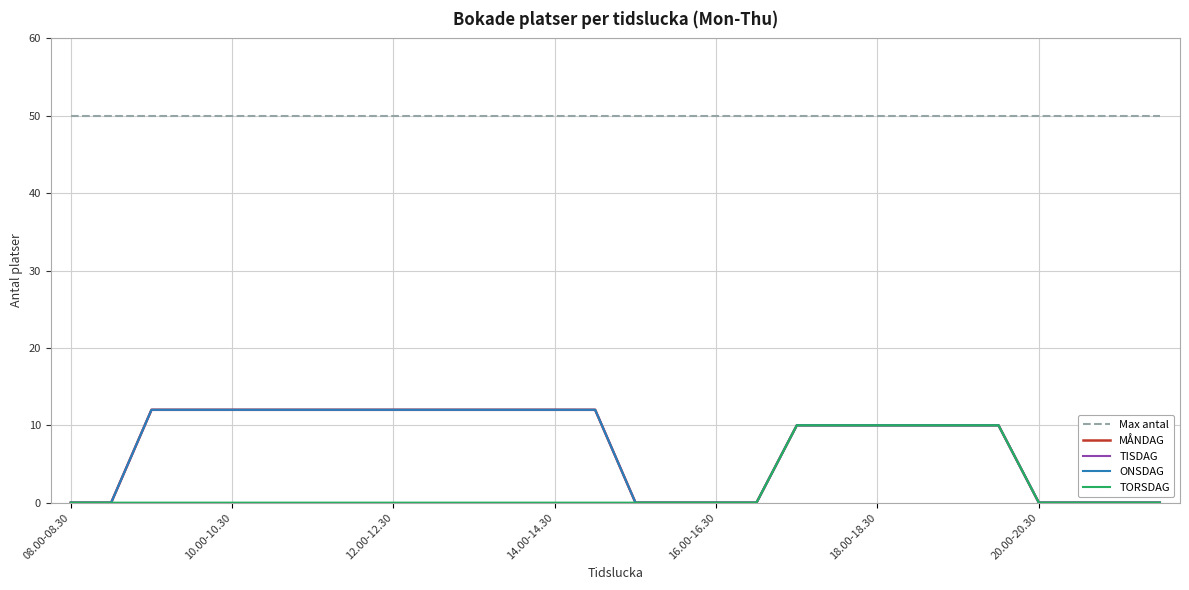

What is the difference between the maximum and minimum values in the TISDAG series?

12